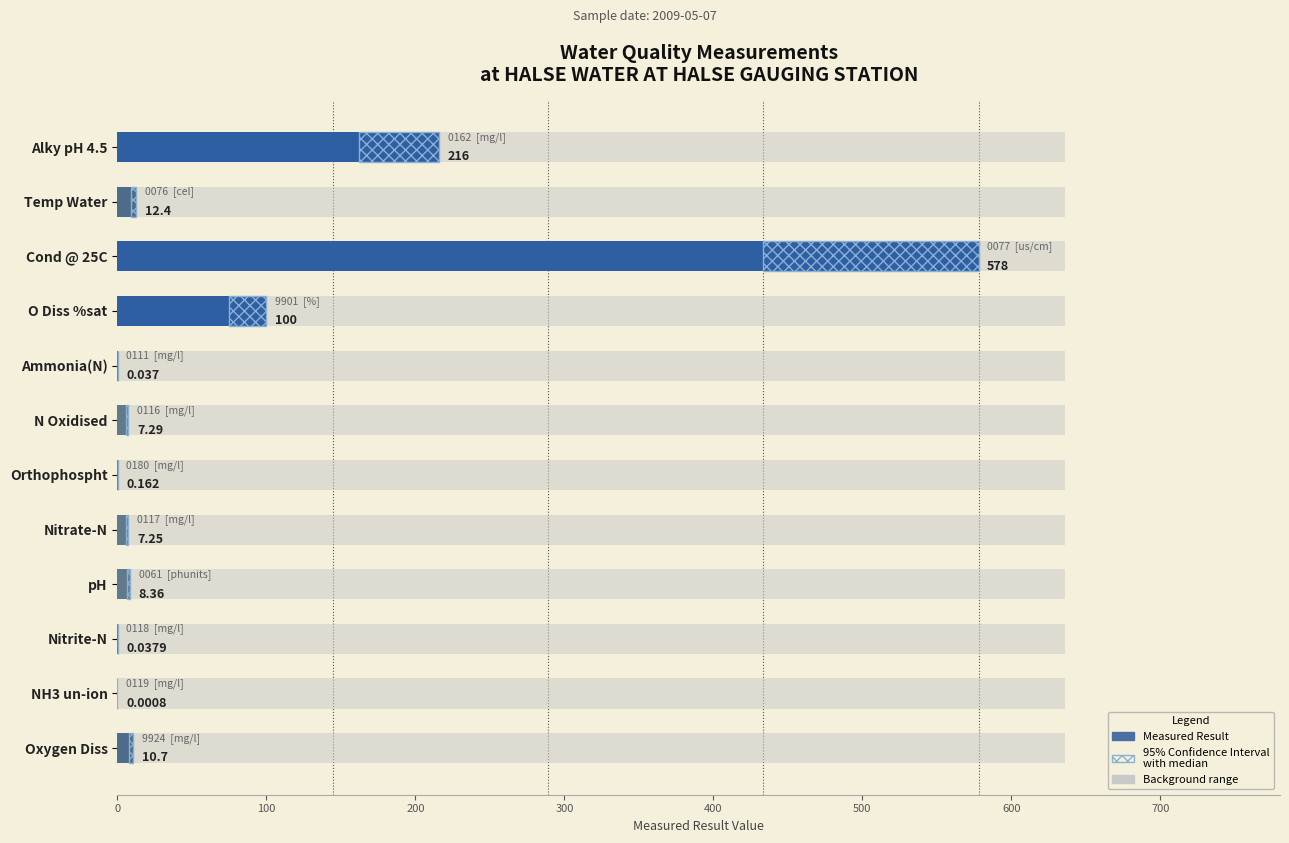

Which series has the widest spread of values?

Measured Result